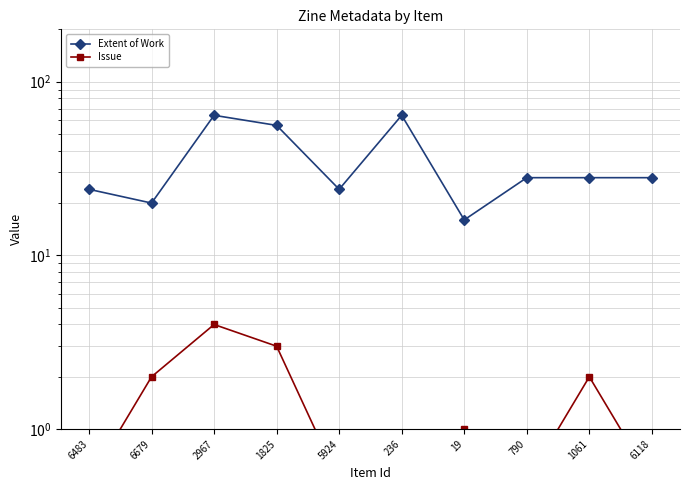

In Extent of Work, how many points are lower than both neighbors (excluding endpoints)?

3